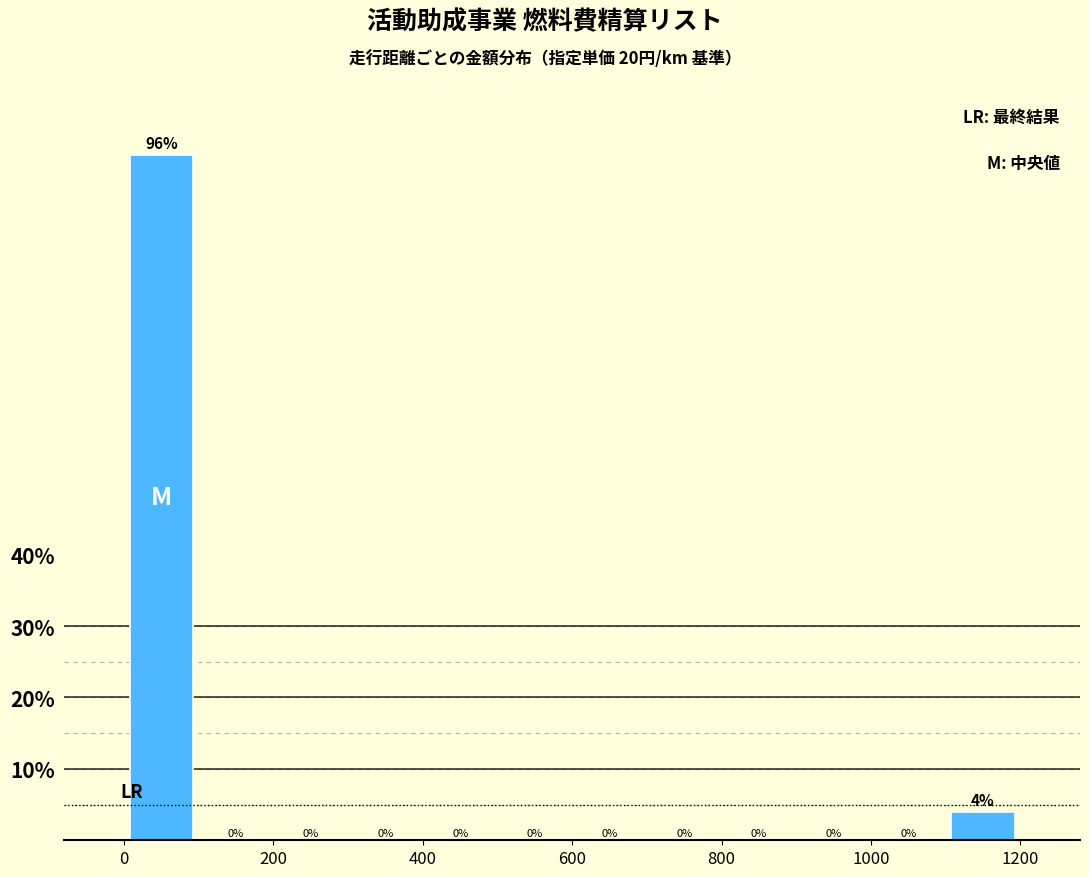

Reading left to right, list every bar in this chart as the range it spans on the x-axis followed by its height.

0 to 100: 96
100 to 200: 0
200 to 300: 0
300 to 400: 0
400 to 500: 0
500 to 600: 0
600 to 700: 0
700 to 800: 0
800 to 900: 0
900 to 1000: 0
1000 to 1100: 0
1100 to 1200: 4